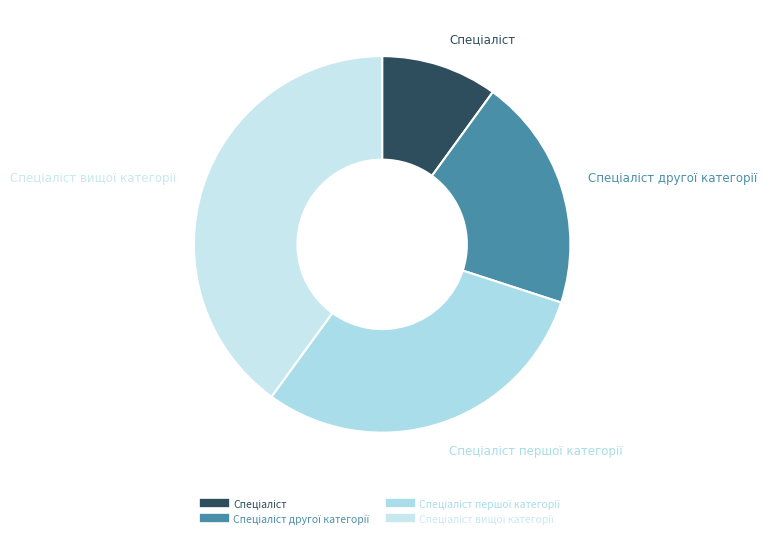

Count the number of slices in the pie.

4